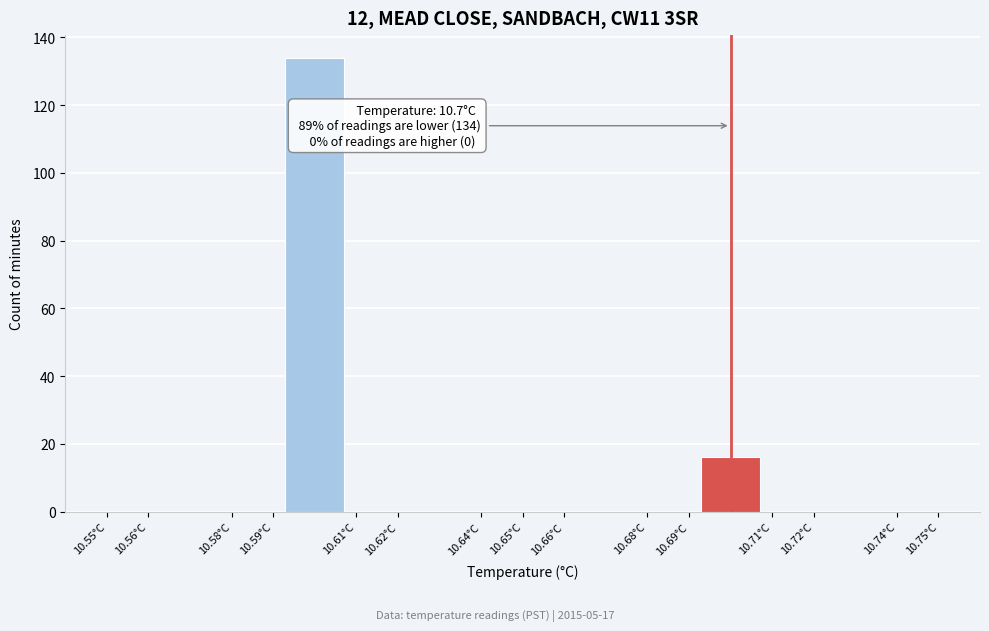

Over which range of the x-axis is the bar tallest?

10.593 to 10.607